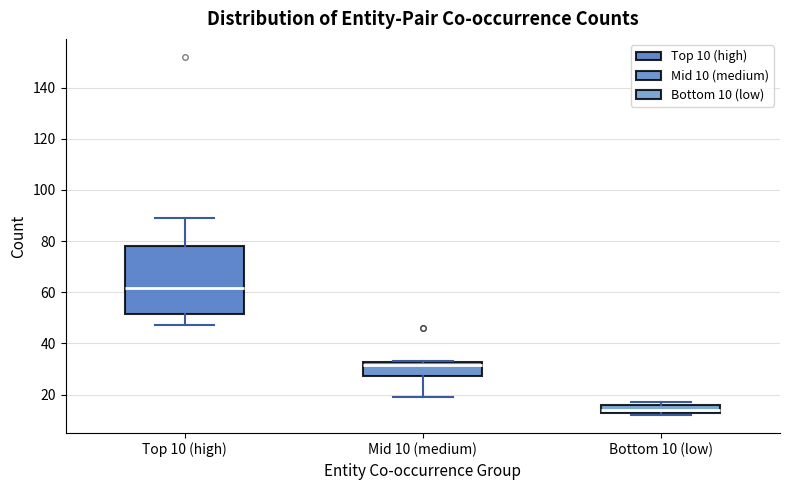

Where is the upper edge of the box for Mid 10 (medium) on the y-axis? The values are not printed on the chart, so give them approximately, as read against the axis.

32